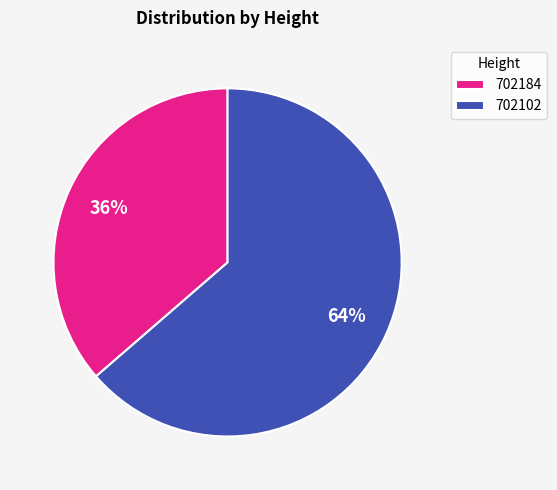

Is the sum of 702184 and 702102 greater than half?

Yes